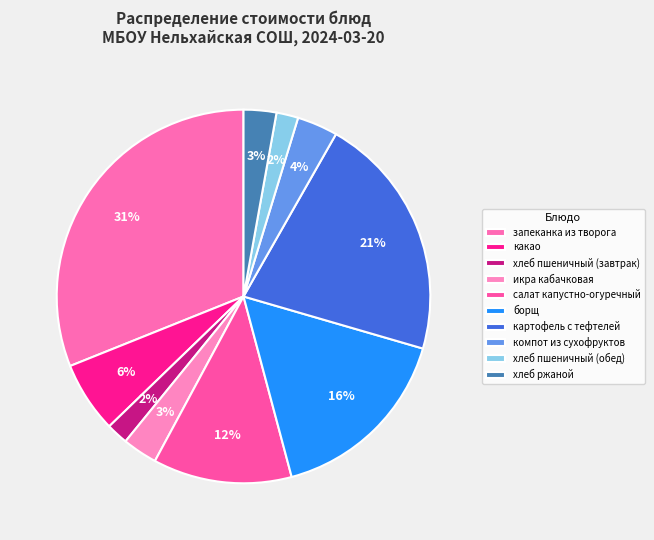

To the nearest percent, what is the difference between the largest and smallest slice percentages?

29%